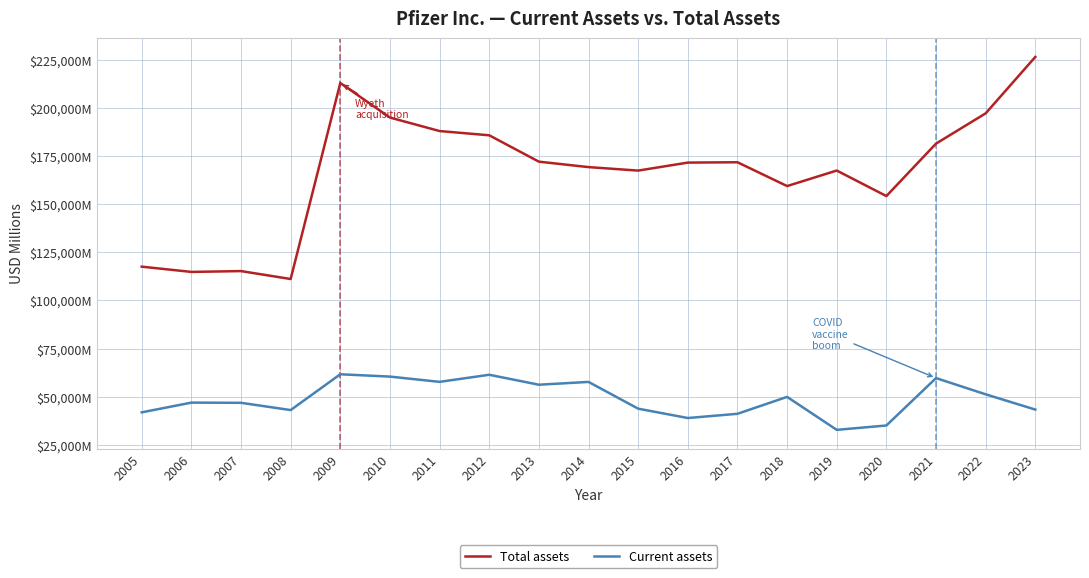

The value of Current assets at 2022 is 51259. True or false?

True